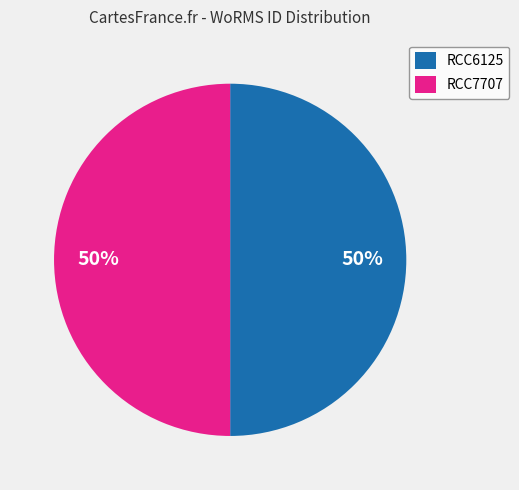

What percentage is the RCC6125 slice, to the nearest percent?

50%